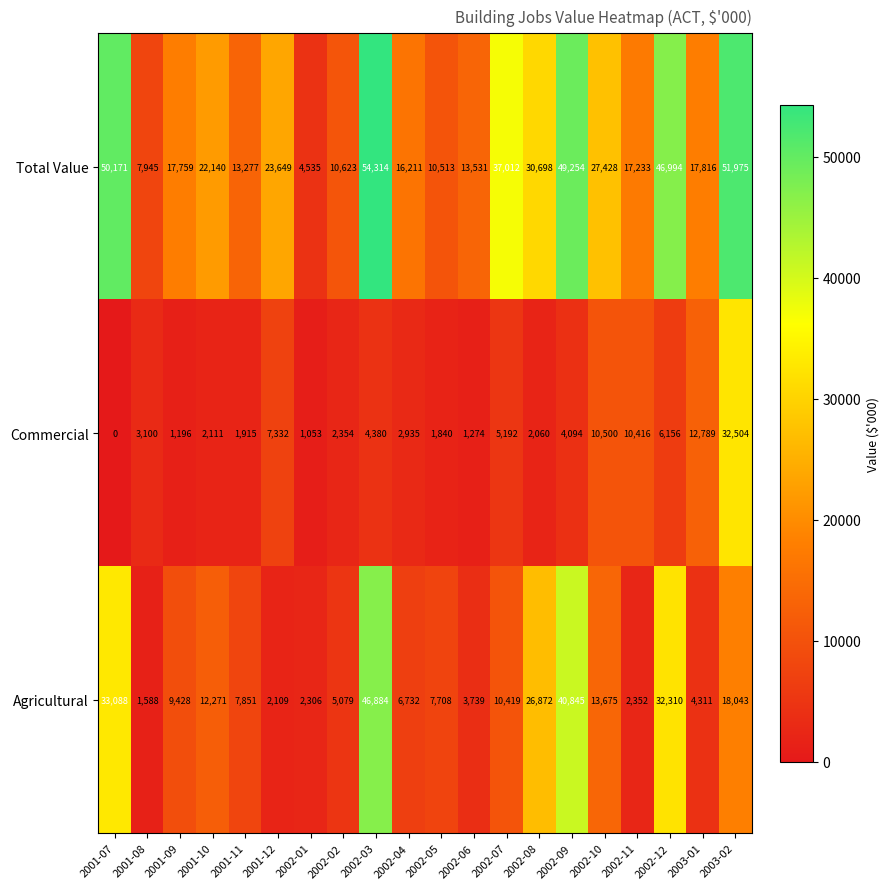

Rank the series by their average value, from lowest to highest.

Commercial, Agricultural, Total Value